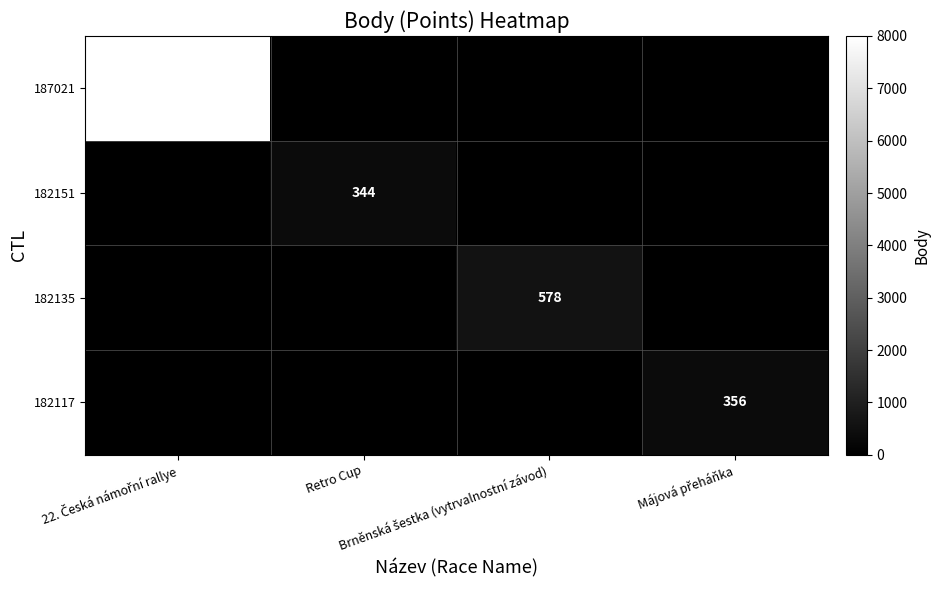

Which has a higher value, Brněnská šestka (vytrvalnostní závod) or 22. Česká námořní rallye?

22. Česká námořní rallye